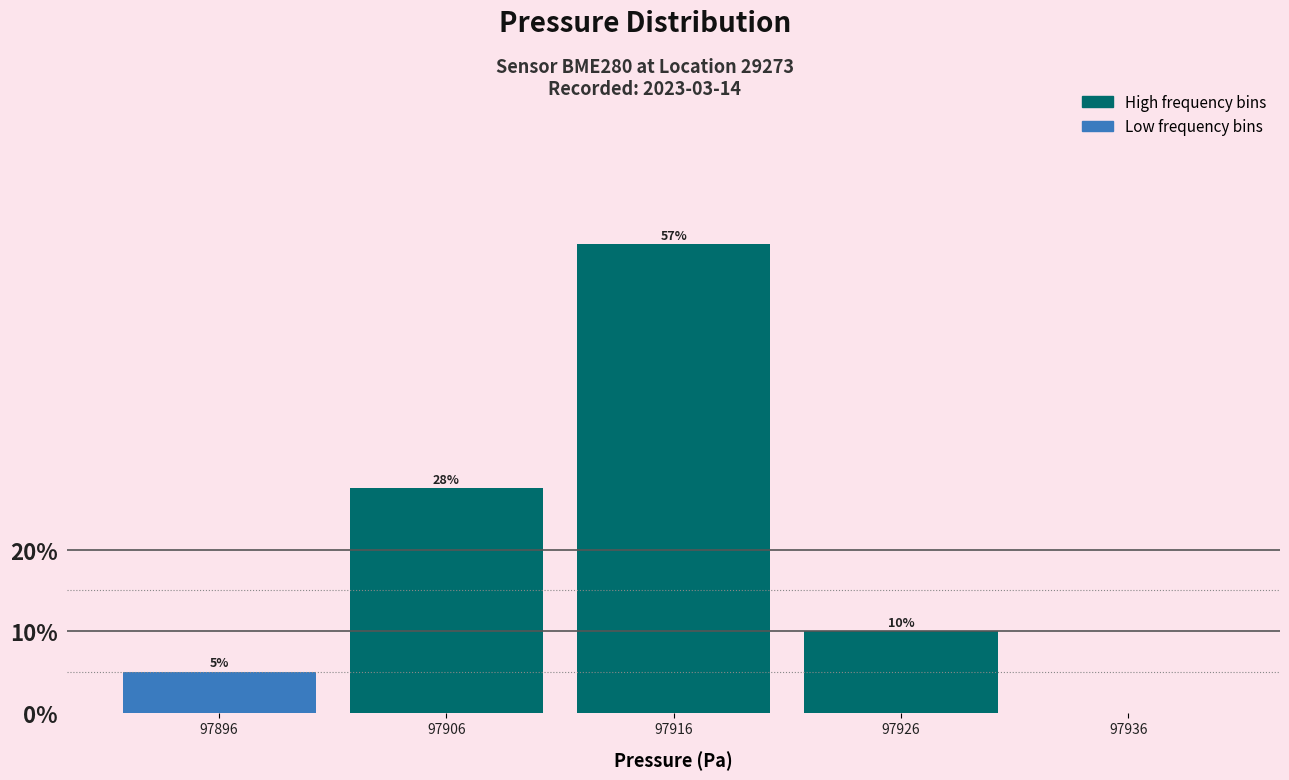

What is the sum of all values?

100.0